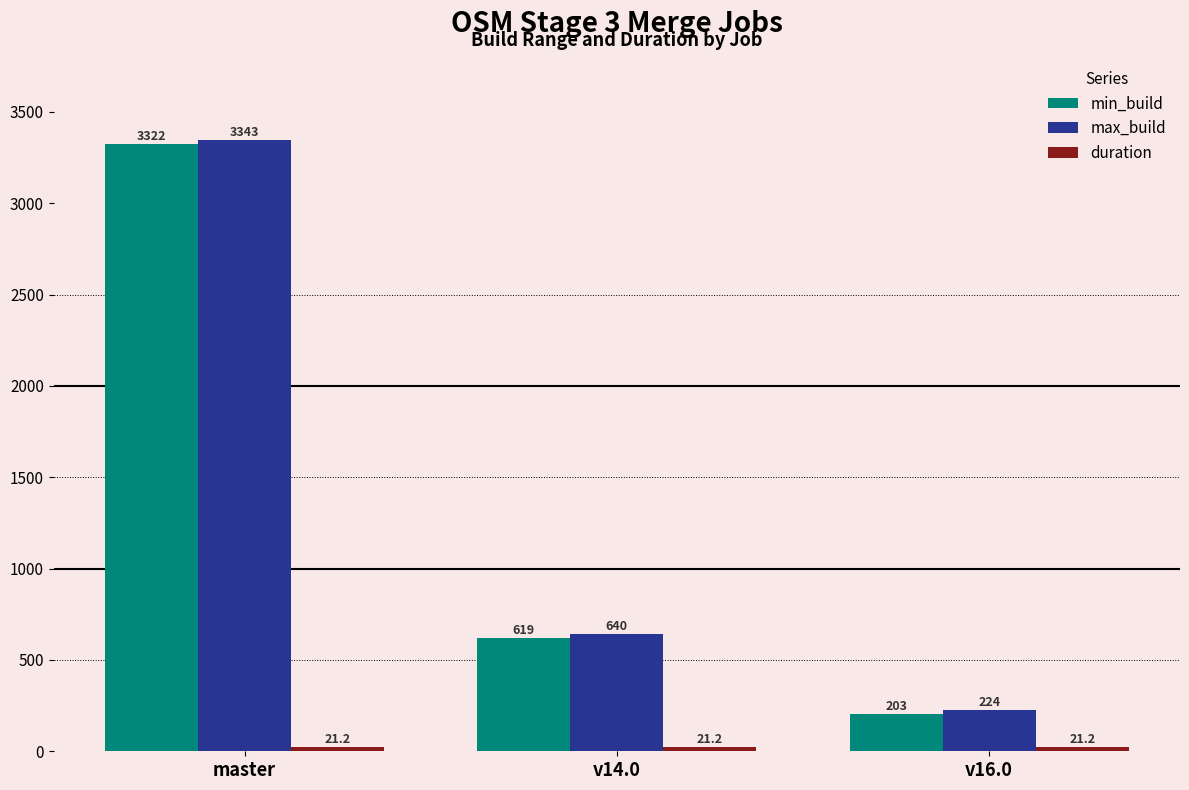

Where does the max_build series first go above 640?

master